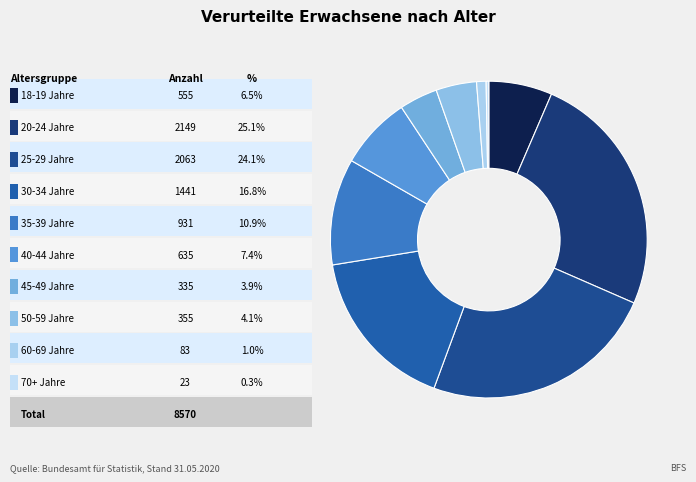

To the nearest percent, what is the average slice percentage?

10%